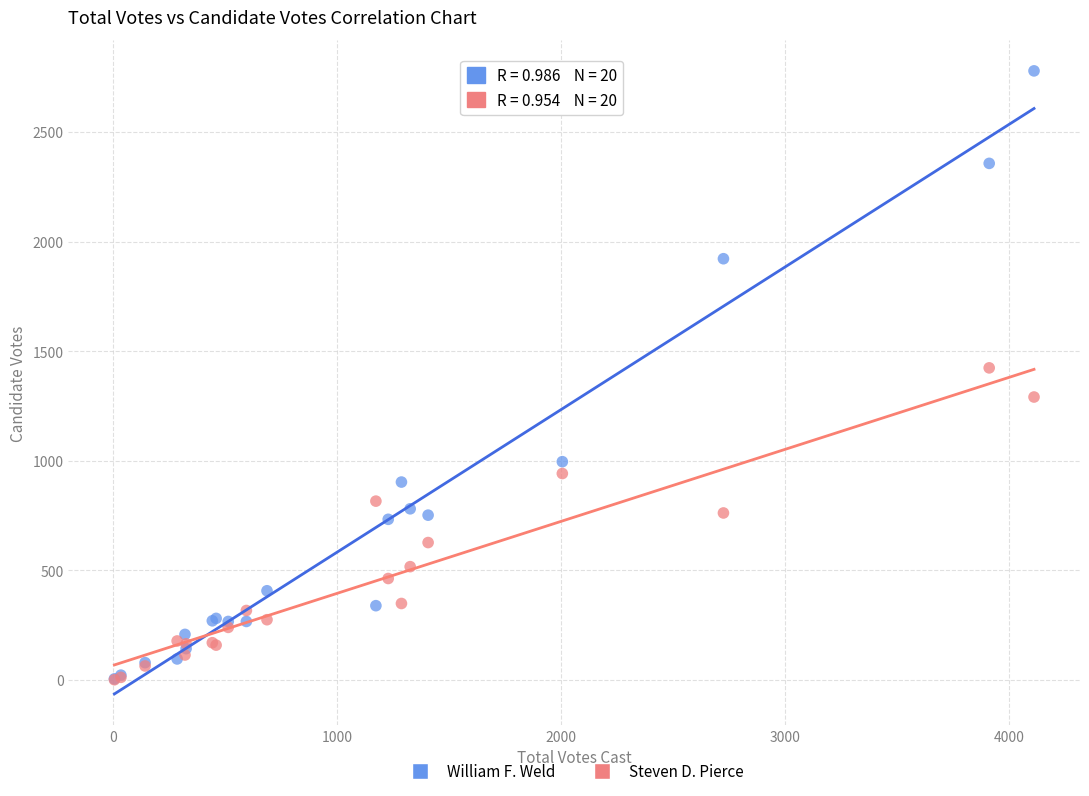

Across all series, what Y value is closest to 1390?

1424